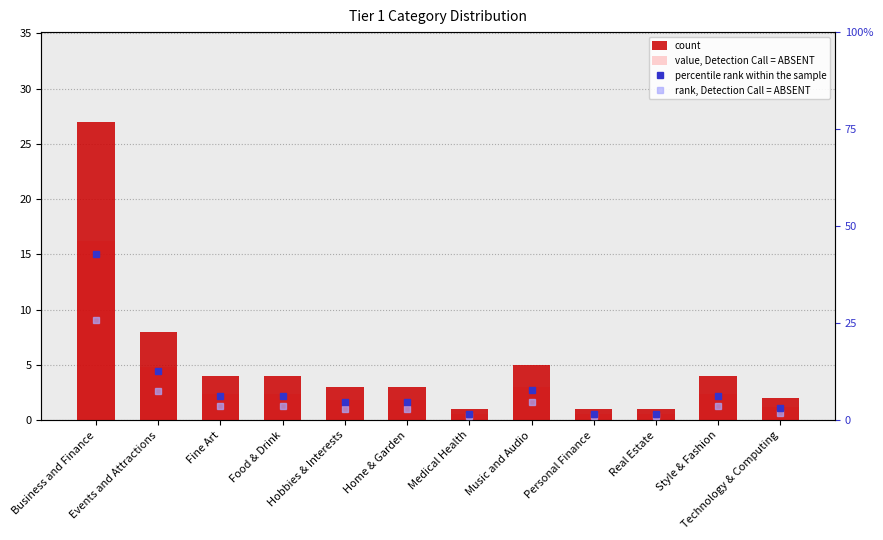

Reading left to right, extract all data points from this chart.

count: 27.0	8.0	4.0	4.0	3.0	3.0	1.0	5.0	1.0	1.0	4.0	2.0
value, Detection Call = ABSENT: 16.2	4.8	2.4	2.4	1.8	1.8	0.6	3.0	0.6	0.6	2.4	1.2
percentile rank within the sample: 42.9	12.7	6.3	6.3	4.8	4.8	1.6	7.9	1.6	1.6	6.3	3.2
rank, Detection Call = ABSENT: 25.7	7.6	3.8	3.8	2.9	2.9	1.0	4.7	1.0	1.0	3.8	1.9